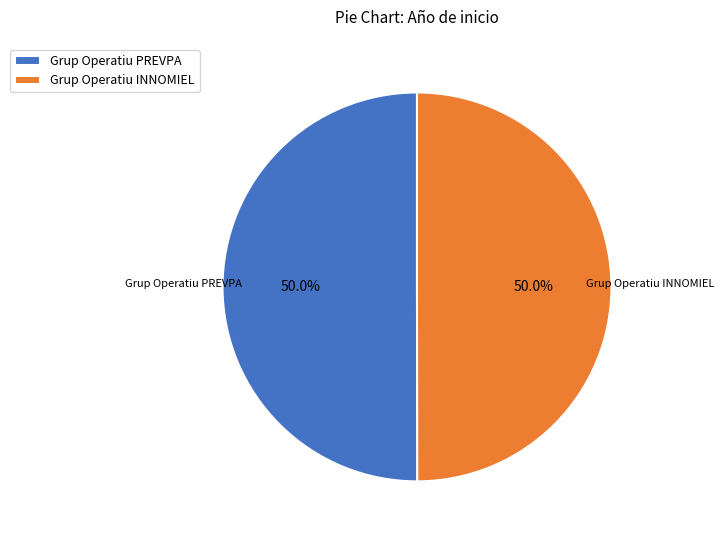

Combined, do Grup Operatiu INNOMIEL and Grup Operatiu PREVPA account for over 50%?

Yes